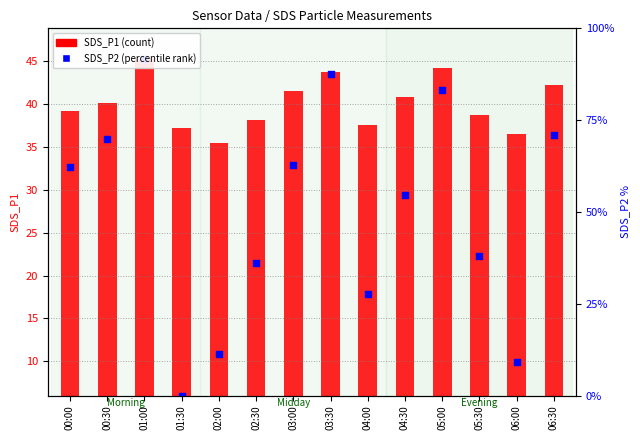

At how many categories does at least one series exceed 31?

12